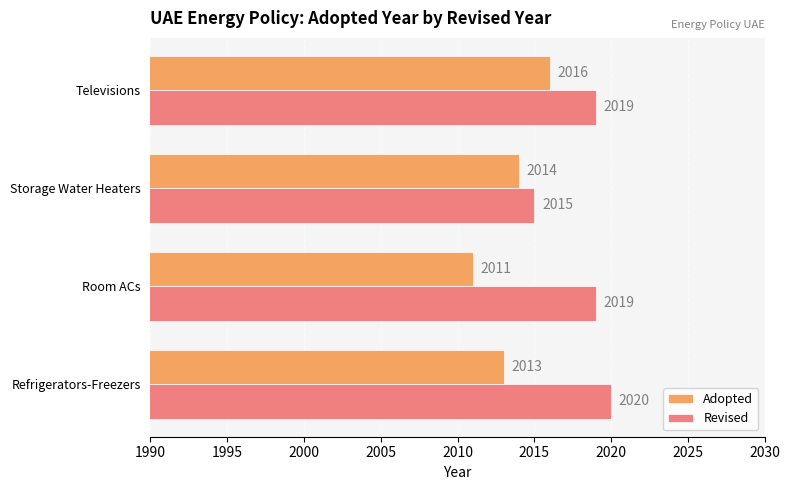

How many data points does each series have?

4